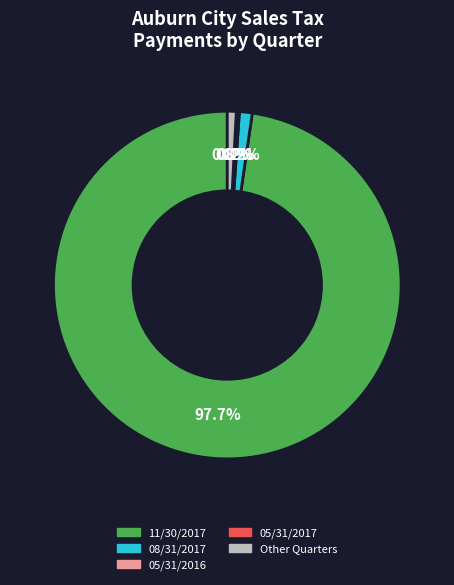

Does any single category account for the majority?

Yes